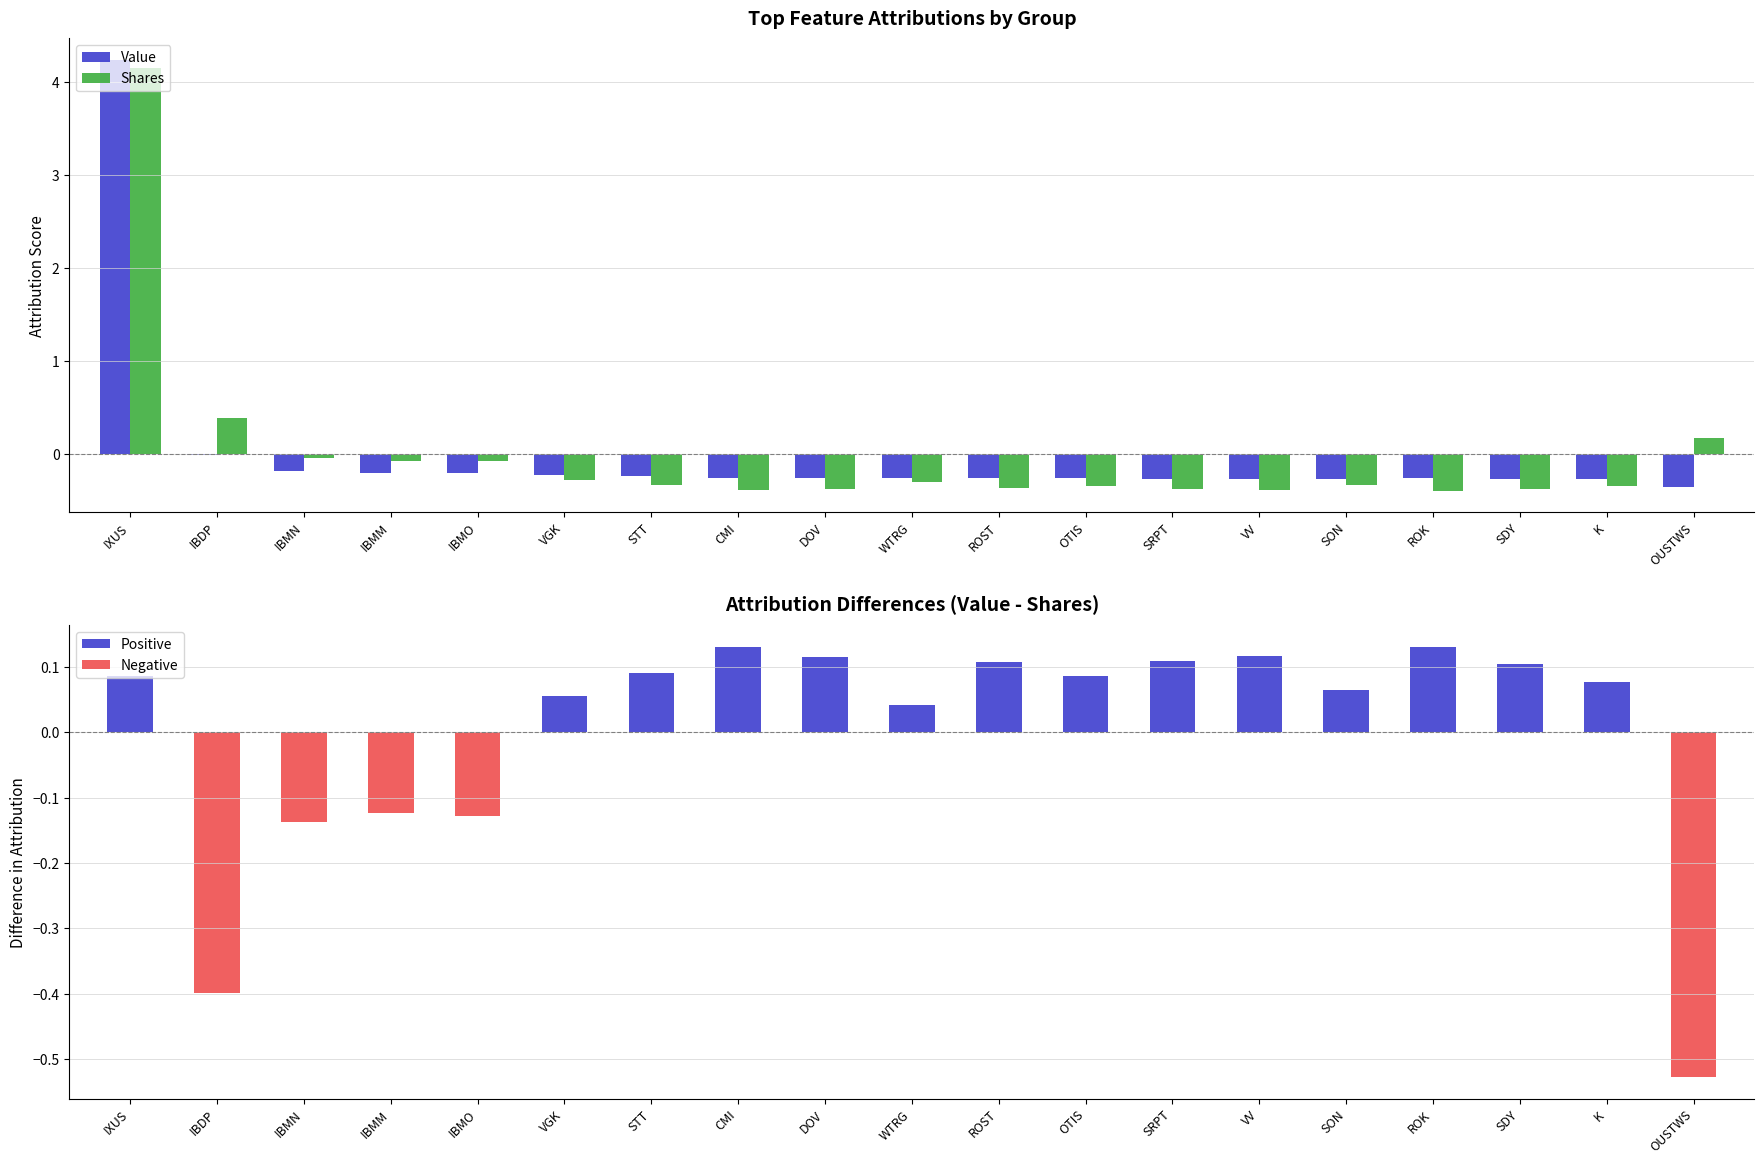

What is the highest value of the Value - Shares (normalized) series?

0.1